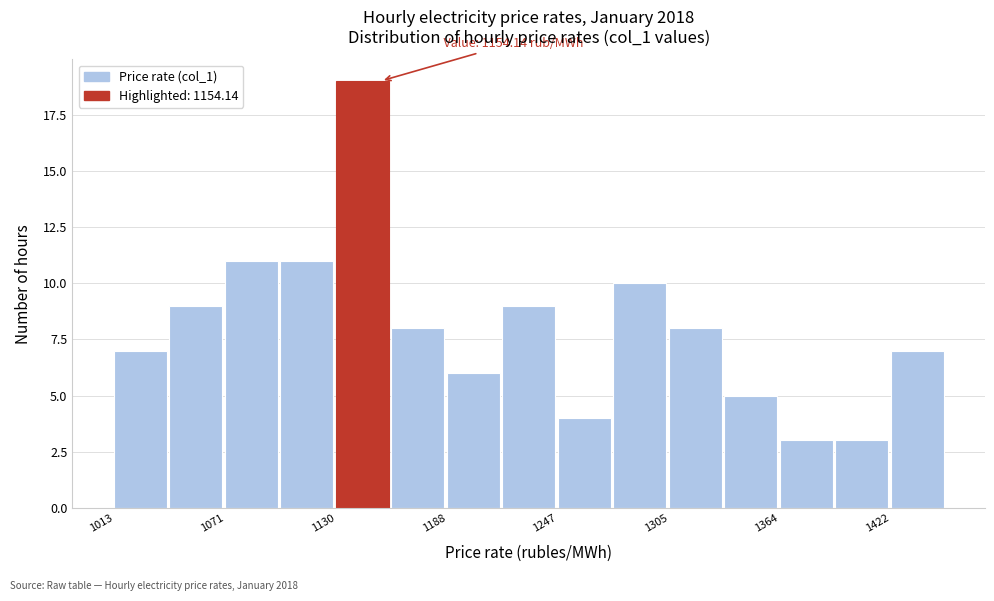

Read against the x-axis, roughly where is the centre of the tallest bar?

1140